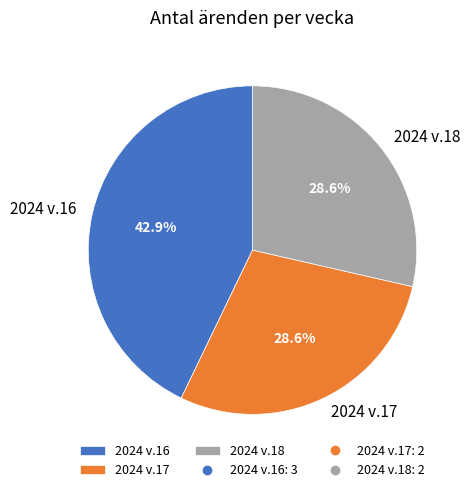

Approximately how many times larger is the value at 2024 v.17 compared to 2024 v.18?

1.0